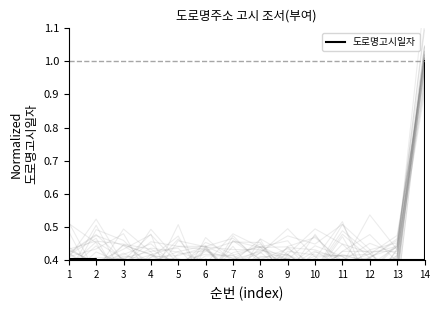

Which category has the highest value across all series?

14